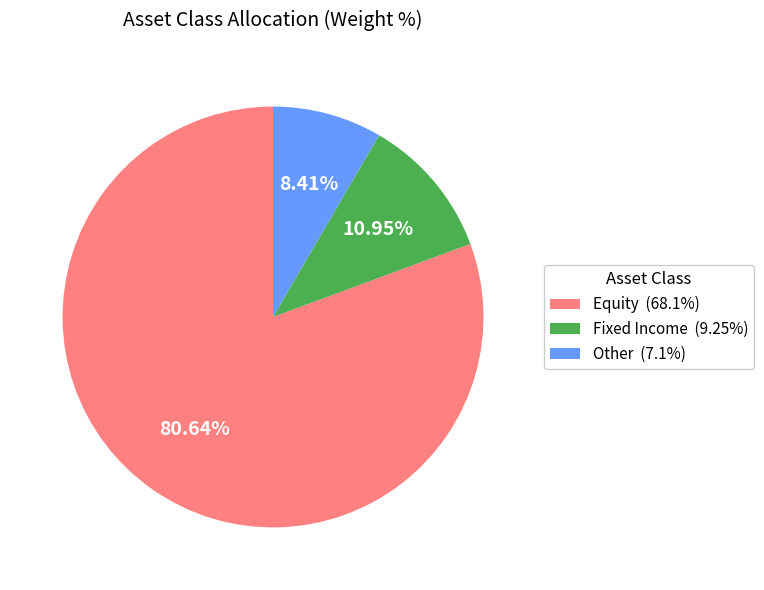

To the nearest percent, what portion does Fixed Income represent?

11%